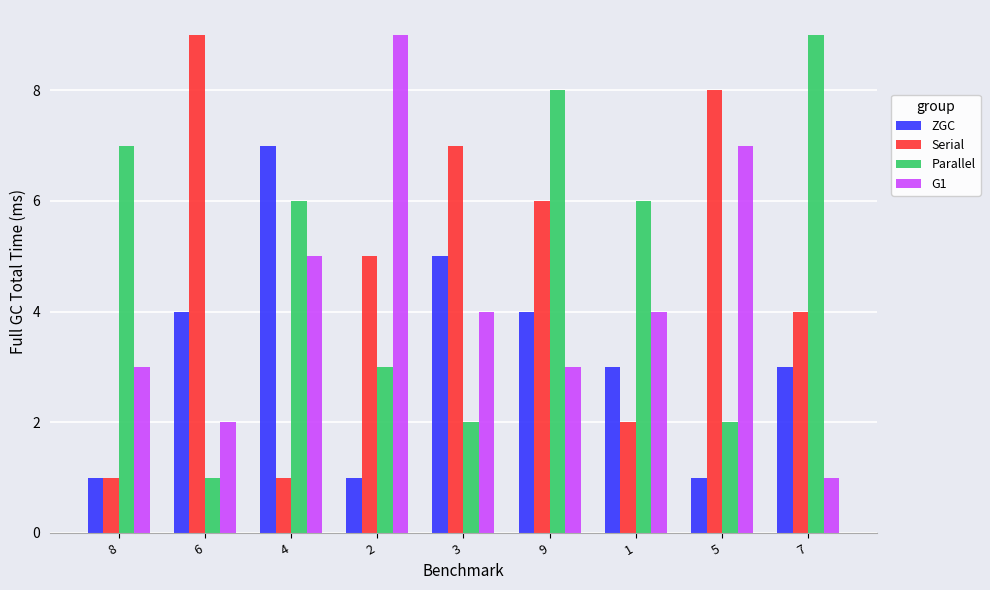

What is the approximate value of G1 at 4?

5